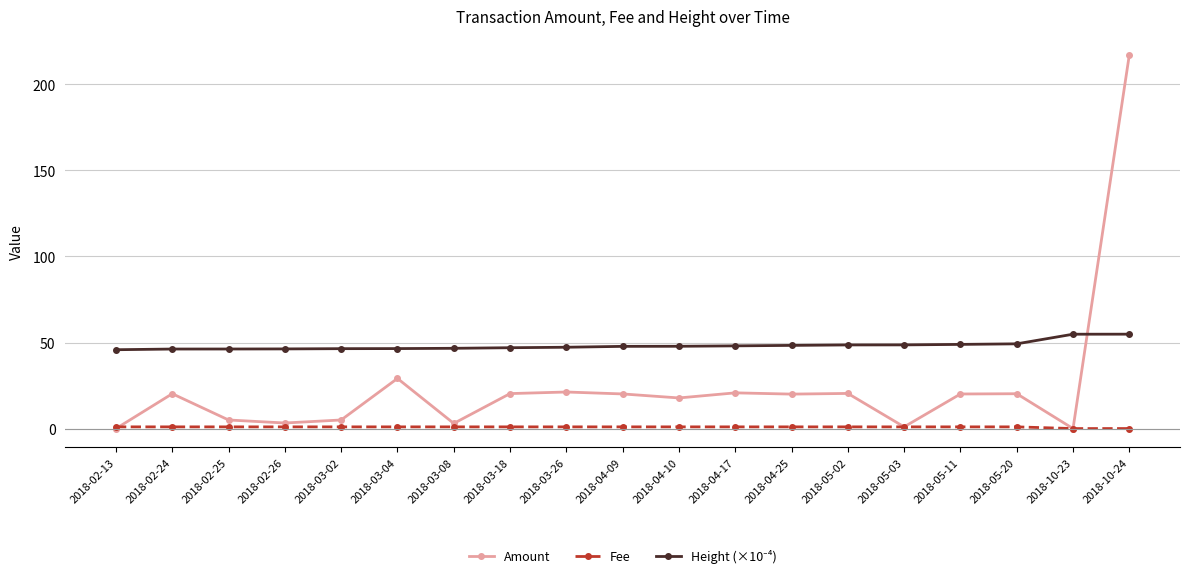

At which category does the chart reach its peak across all series?

2018-10-24